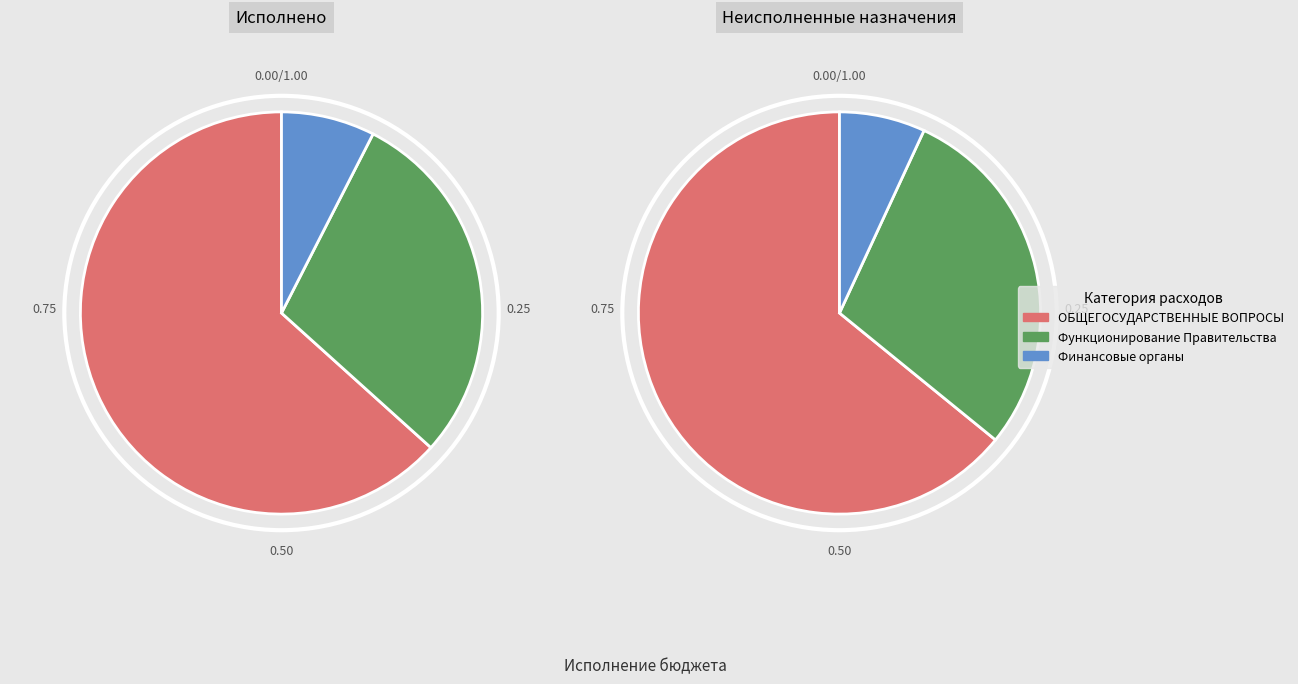

The Обеспечение деятельности финансовых органов slice represents 17% of the pie. True or false?

False